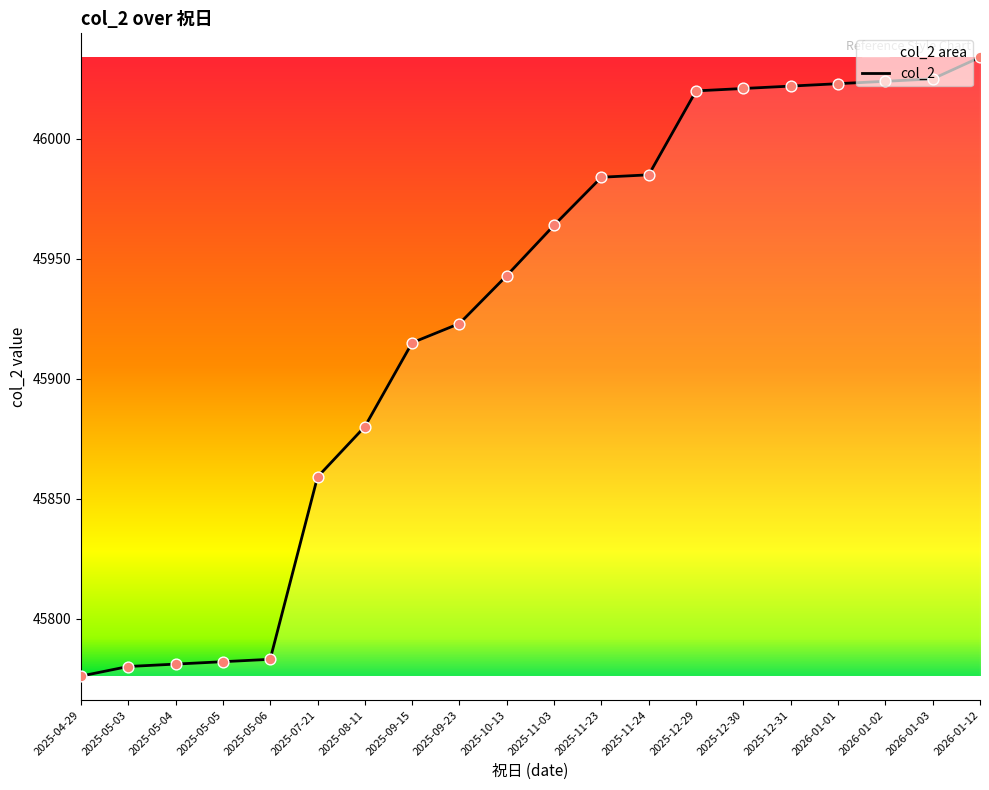

Approximately how many times larger is the value at 2025-05-06 compared to 2025-12-31?

1.0